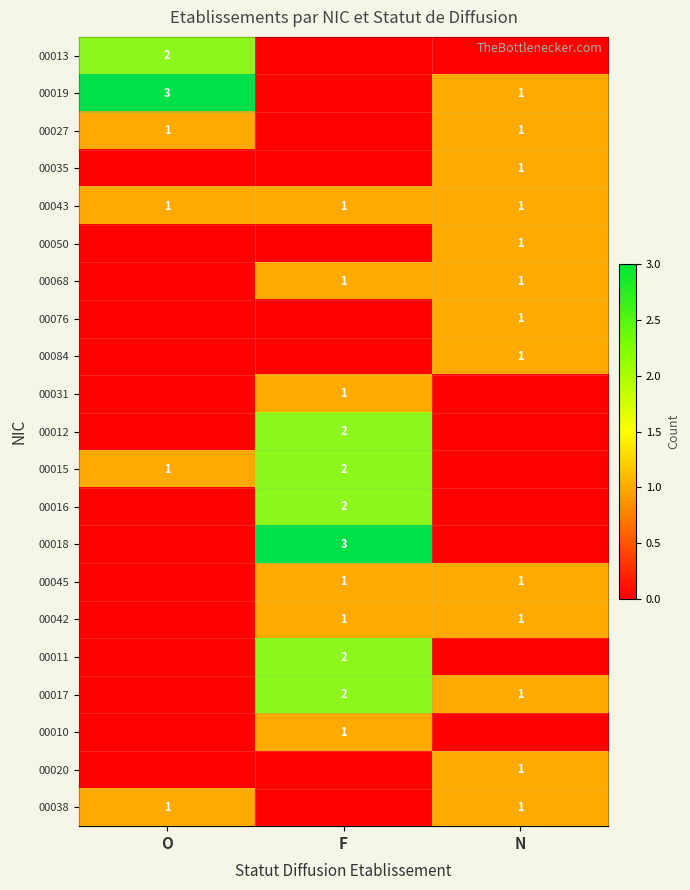

Which has a higher value, O or N?

O